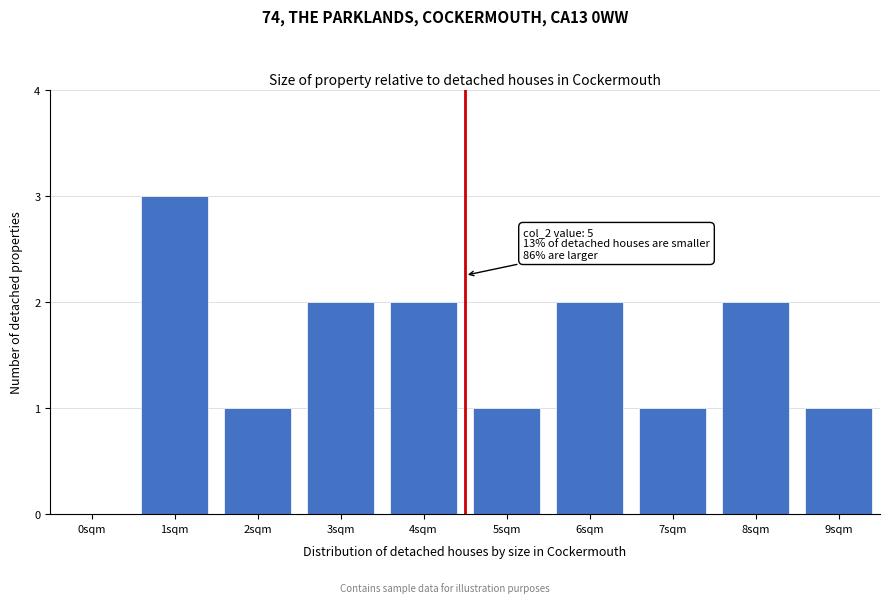

Reading left to right, what are all the values shown in this chart?

0sqm=0	1sqm=3	2sqm=1	3sqm=2	4sqm=2	5sqm=1	6sqm=2	7sqm=1	8sqm=2	9sqm=1